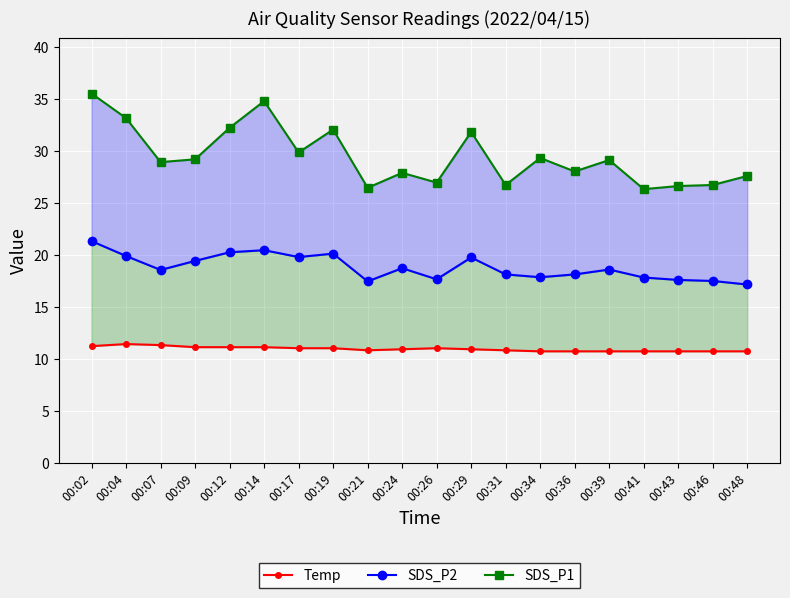

Is it true that Temp equals 3.5 at 00:36?

False